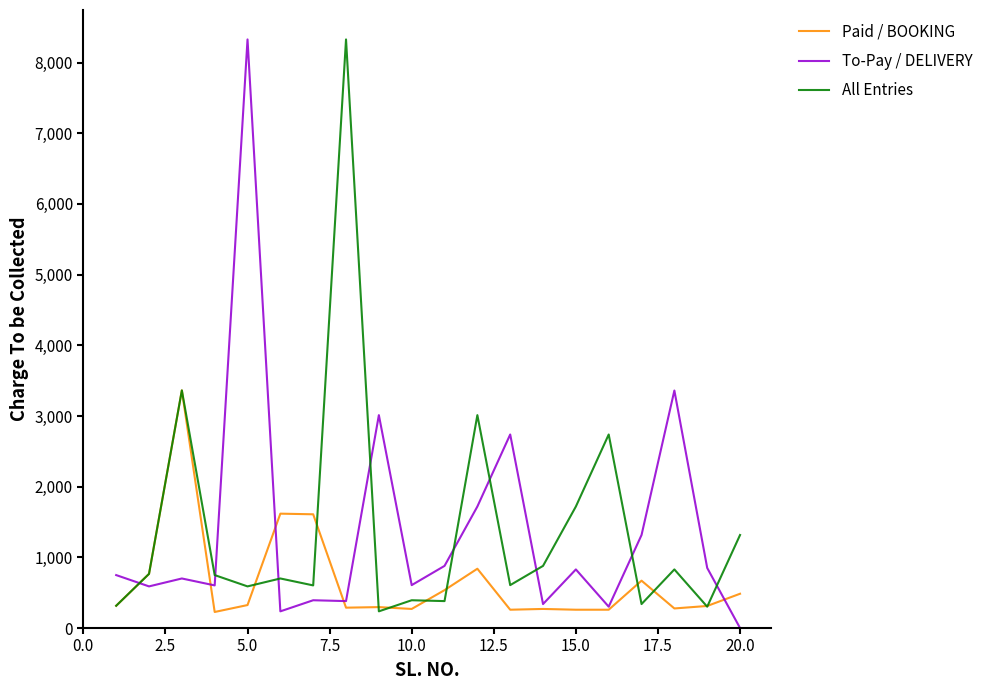

True or false: To-Pay / DELIVERY and All Entries intersect in this chart.

True